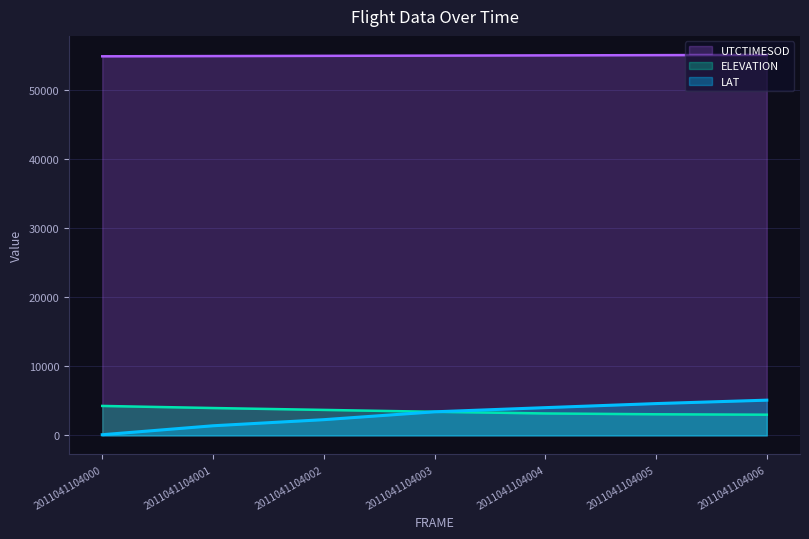

At 2011041104005, list the series in order from largest to smallest.

UTCTIMESOD, LAT, ELEVATION